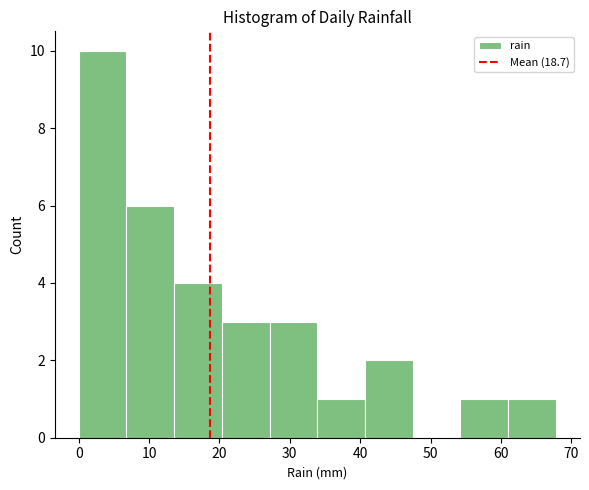

Reading left to right, transcribe this chart: for each bar, give the range it covers on the x-axis and its height. Neither the bar edges nor the heights are printed on the chart, so give them approximately, as read against the axes.

0 to 7: 10
7 to 14: 6
14 to 20: 4
20 to 27: 3
27 to 34: 3
34 to 41: 1
41 to 47: 2
47 to 54: 0
54 to 61: 1
61 to 68: 1